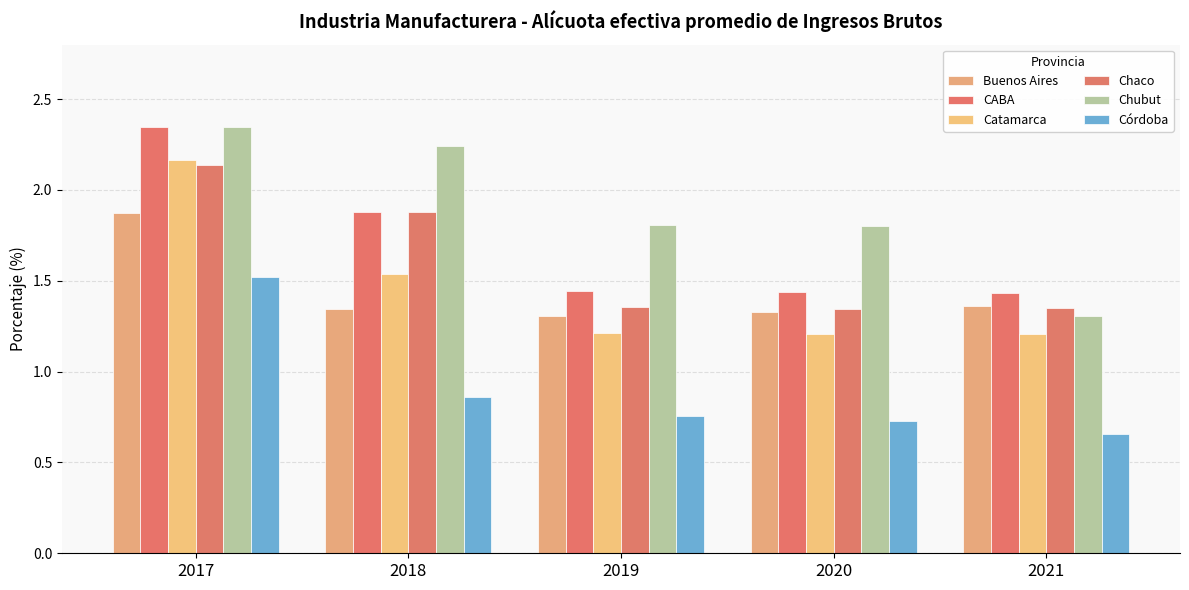

What is the minimum value shown in the chart?

0.7